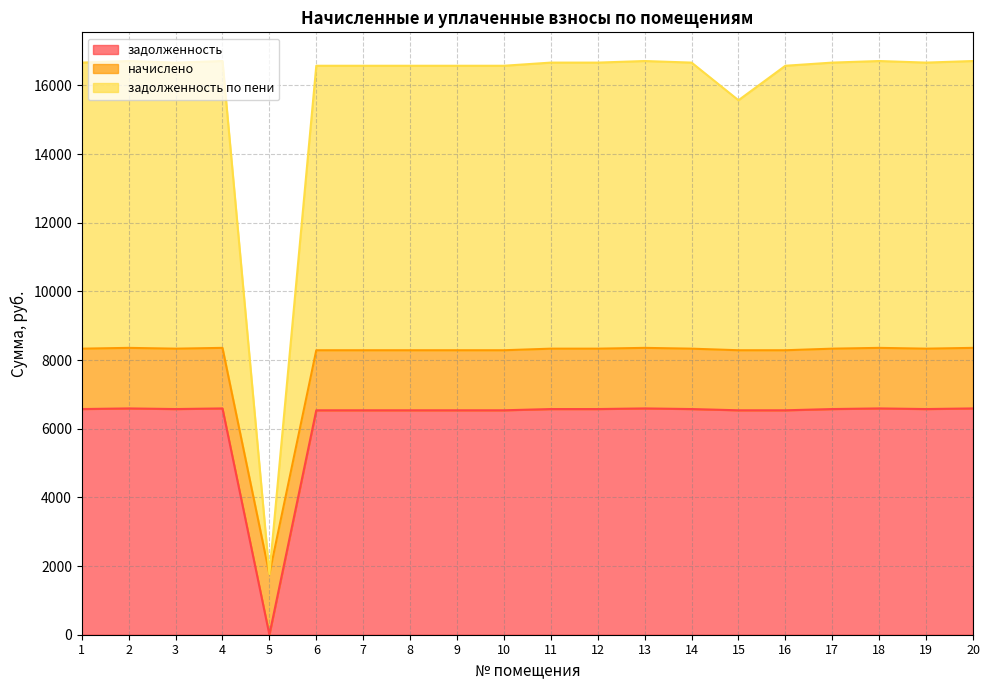

What is the total value across all series at 2?

16712.5